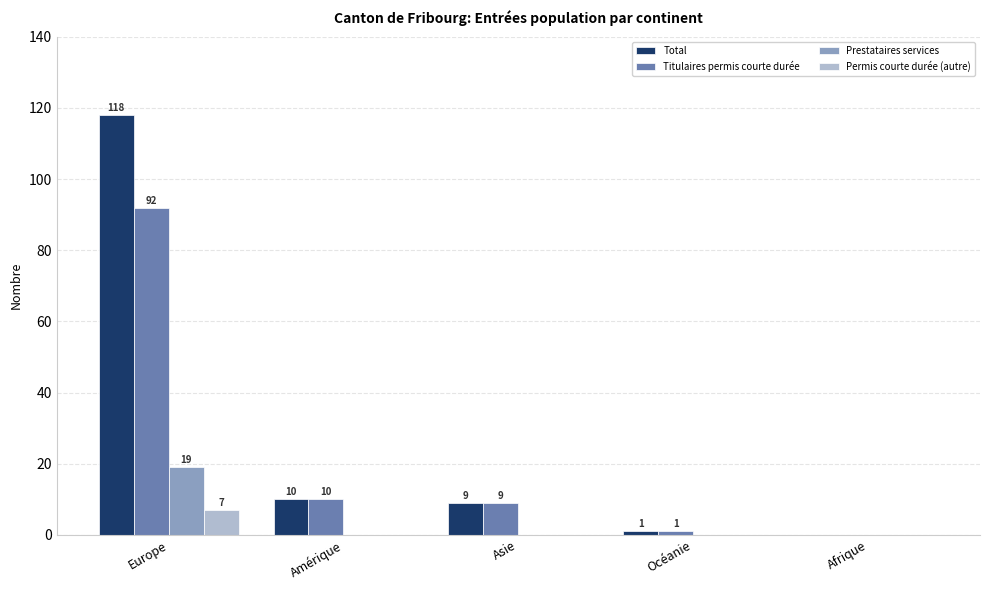

Is the value of Titulaires permis courte durée at Amérique greater than the value of Prestataires services at Asie?

Yes